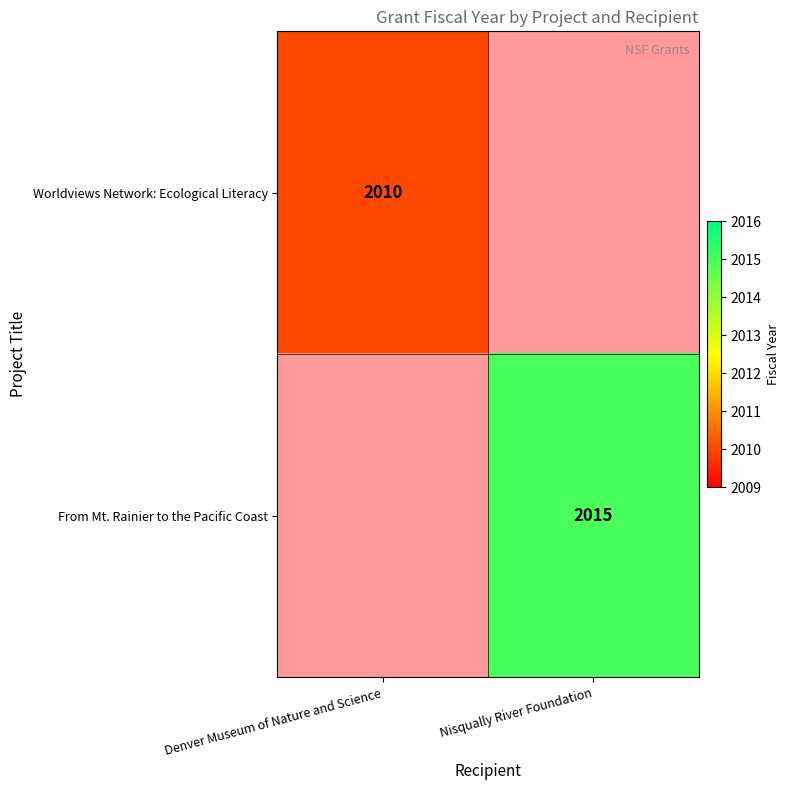

The value of From Mt. Rainier to the Pacific Coast at Nisqually River Foundation is 2015. True or false?

True